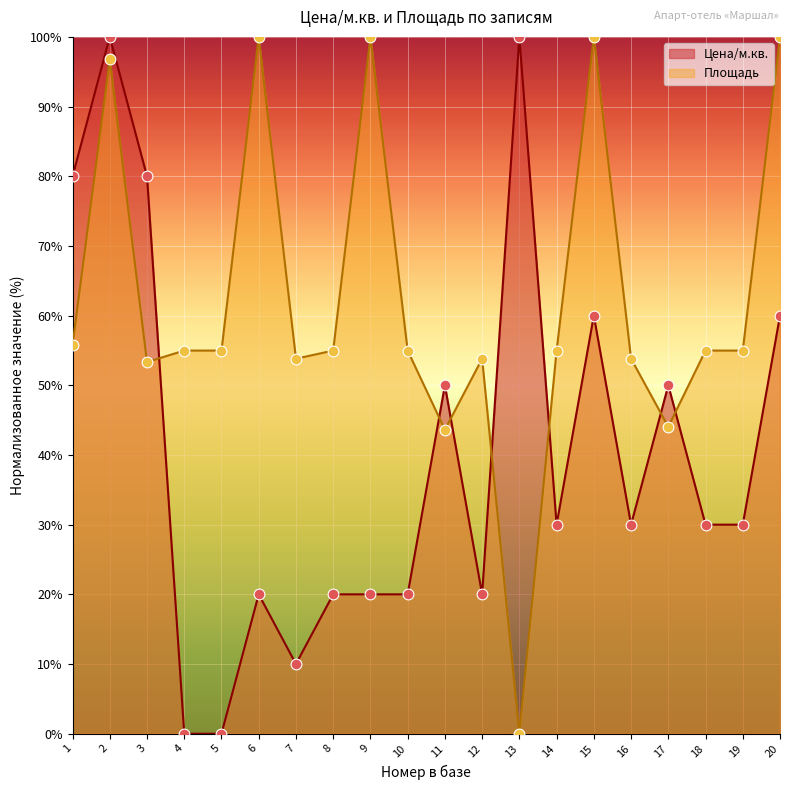

Which series contains the lowest Y value?

Цена/м.кв.